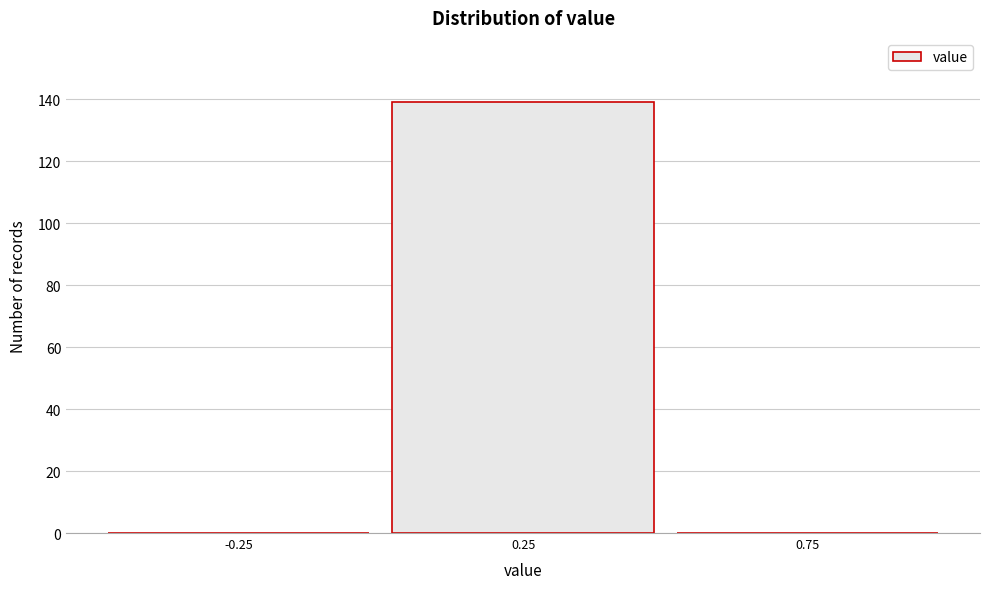

Reading left to right, transcribe this chart: for each bar, give the range it covers on the x-axis and its height. The values are not printed on the chart, so give them approximately, as read against the axis.

-0.5 to 0.0: 0
0.0 to 0.5: 140
0.5 to 1.0: 0